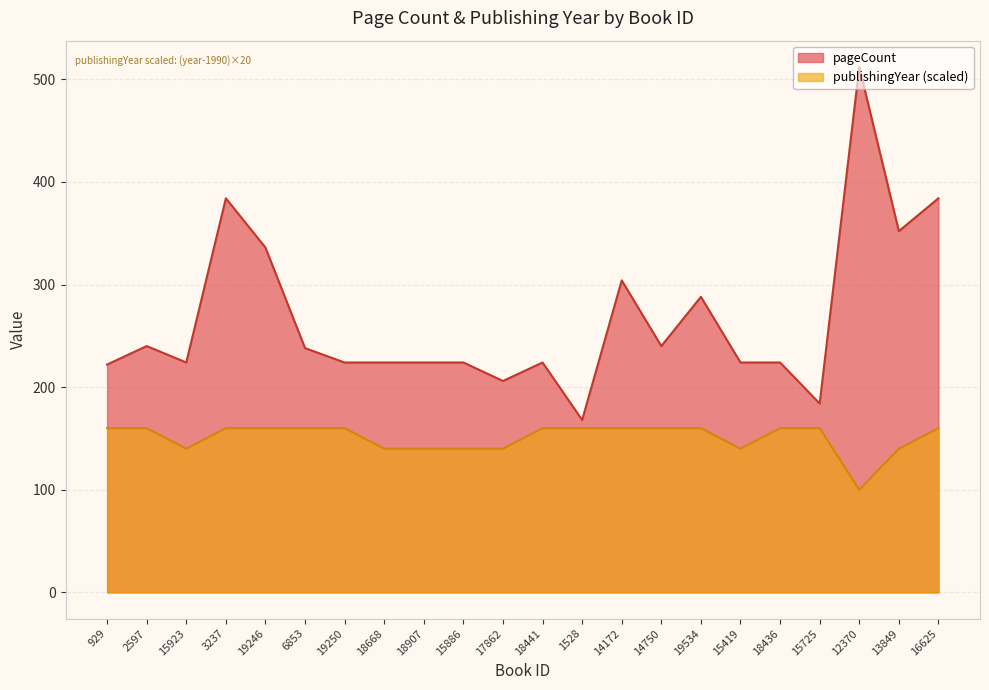

True or false: pageCount has a value of 240 at 14750.

True